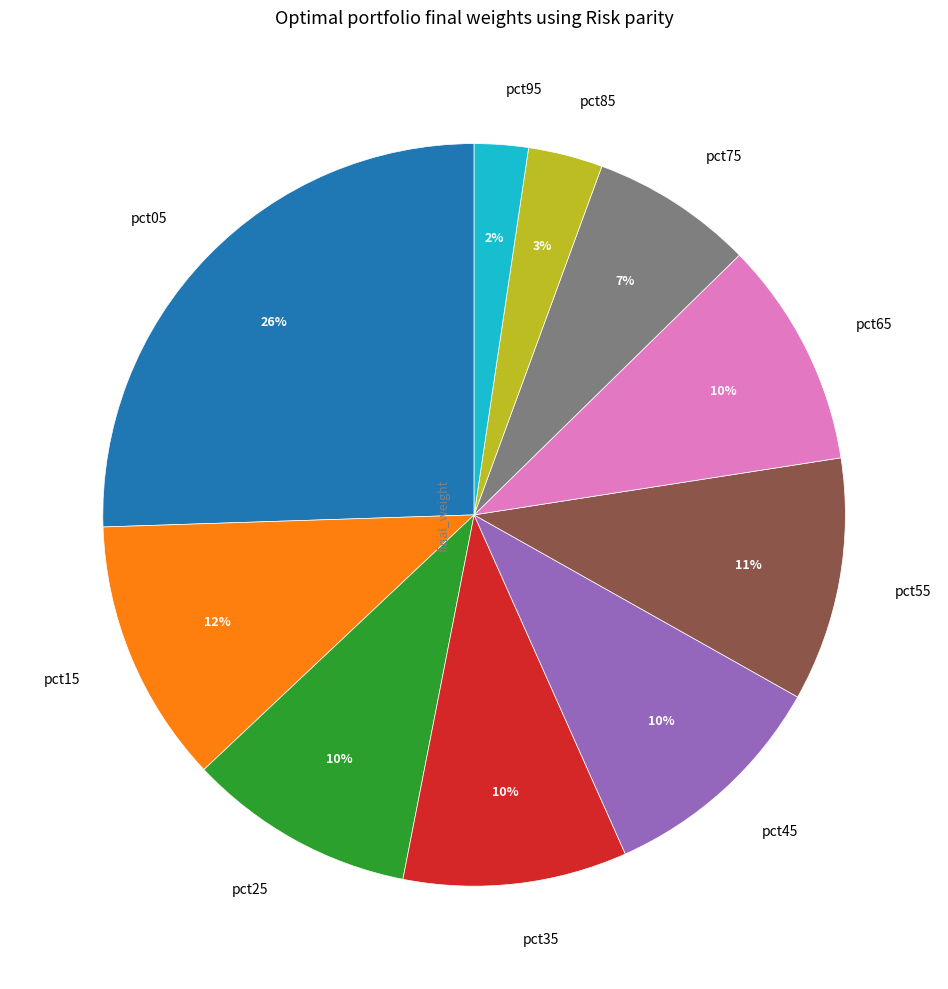

How many slices are in this pie chart?

10